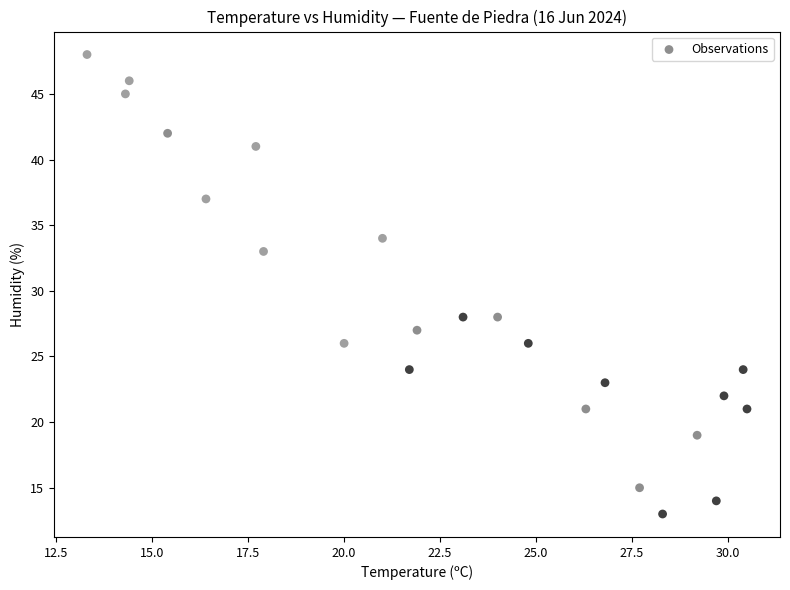

What is the range of Y values (max minus min)?

35